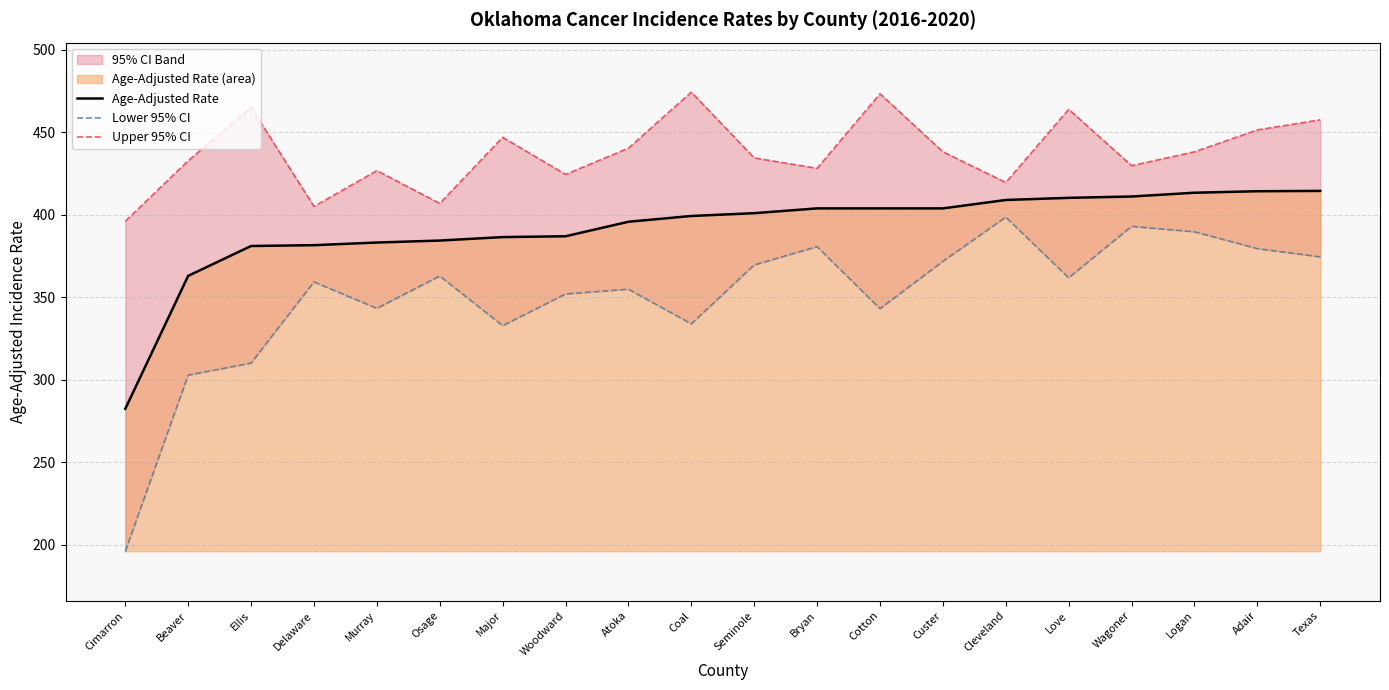

At which label does Upper 95% CI first exceed 438?

Ellis